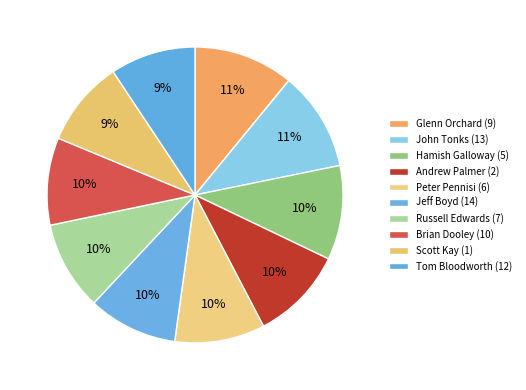

How many slices are in this pie chart?

10